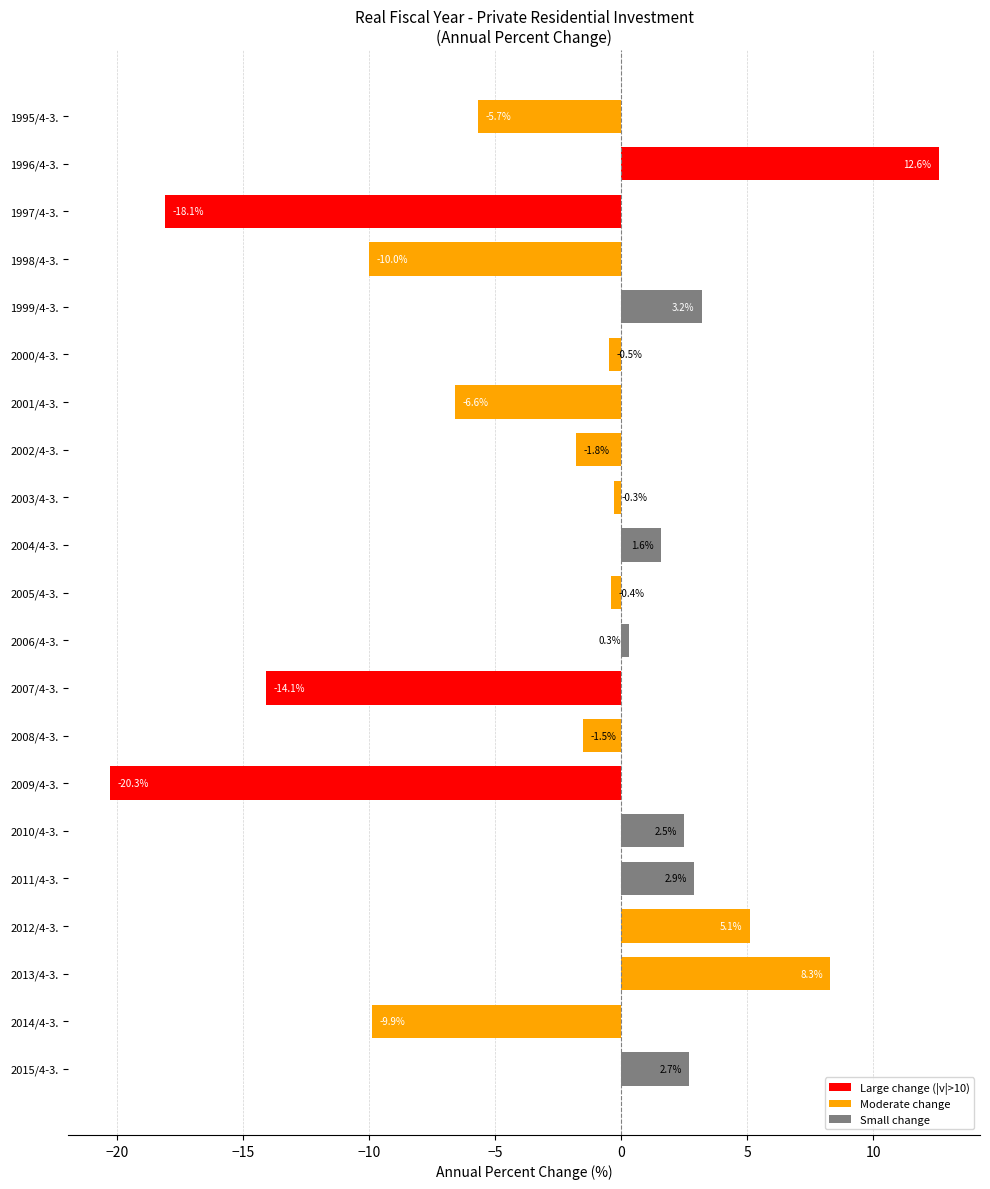

Which has a higher value, 2008/4-3. or 1997/4-3.?

2008/4-3.